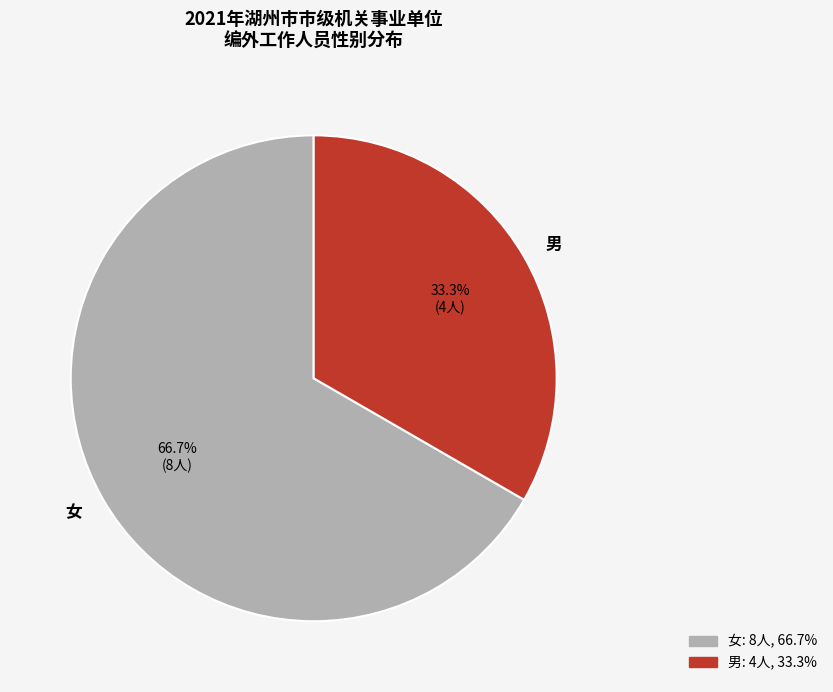

Does any single category account for the majority?

Yes